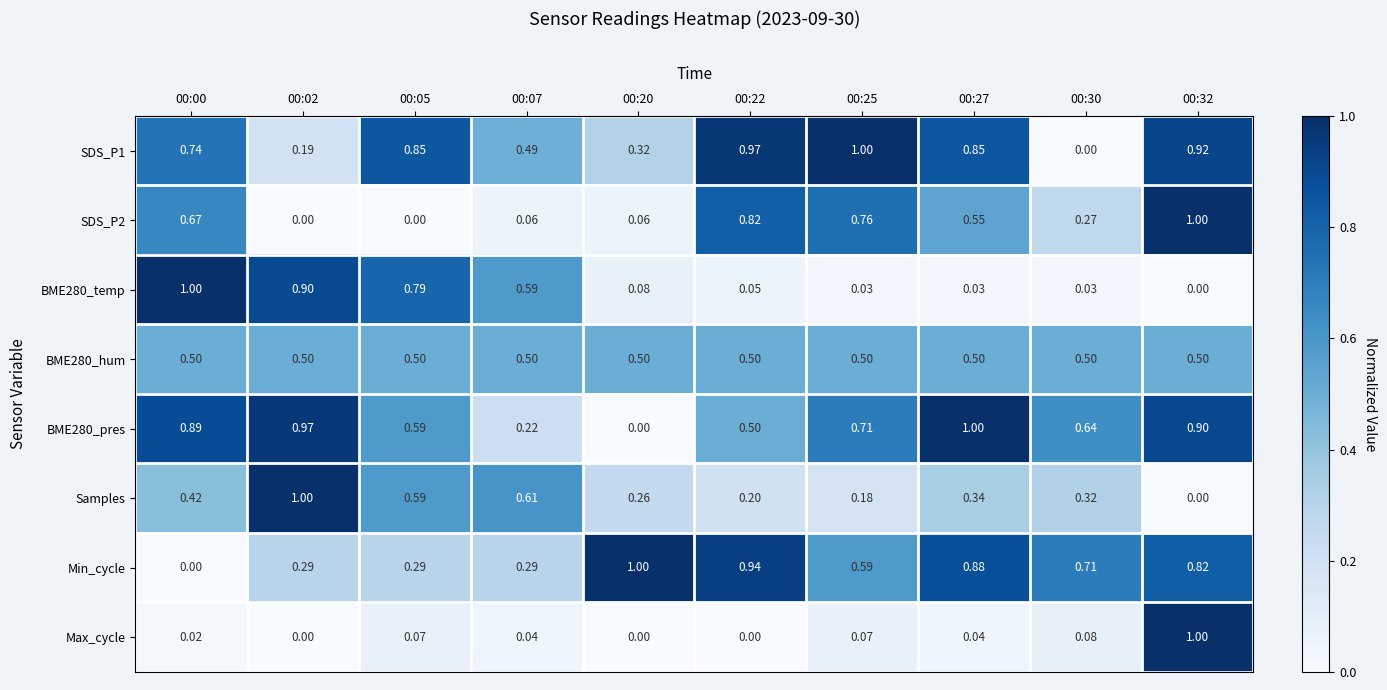

Count the number of categories in the chart.

10